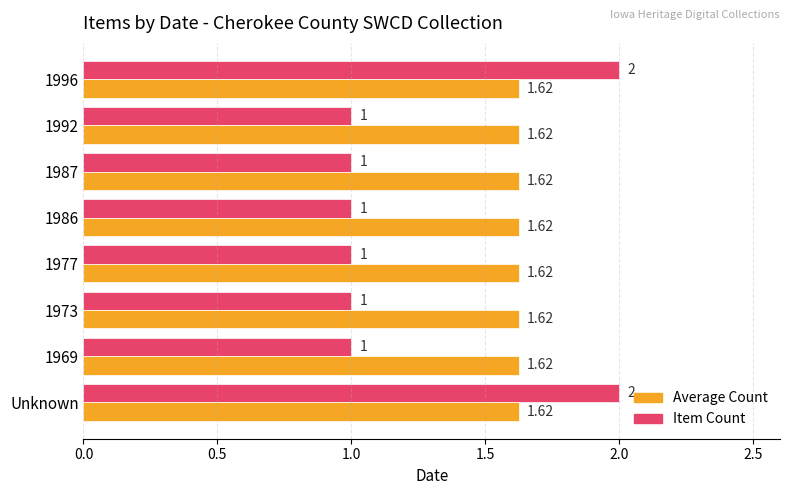

What is the difference between the maximum and second lowest values in the Item Count series?

1.0